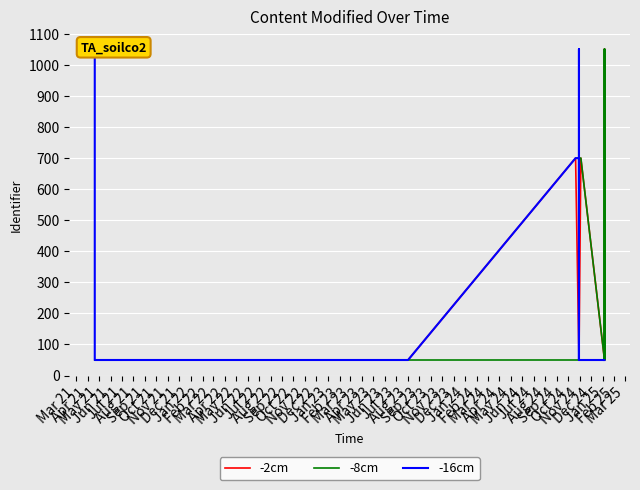

What is the value of the -8cm point at the 12th from the left?

699.7